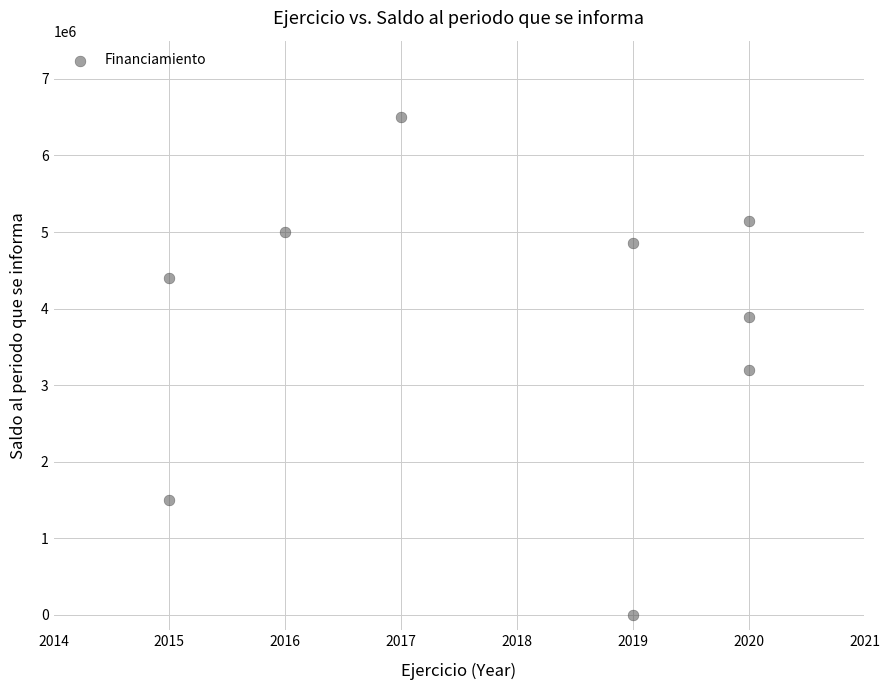

What is the range of Y values (max minus min)?

6500000.0